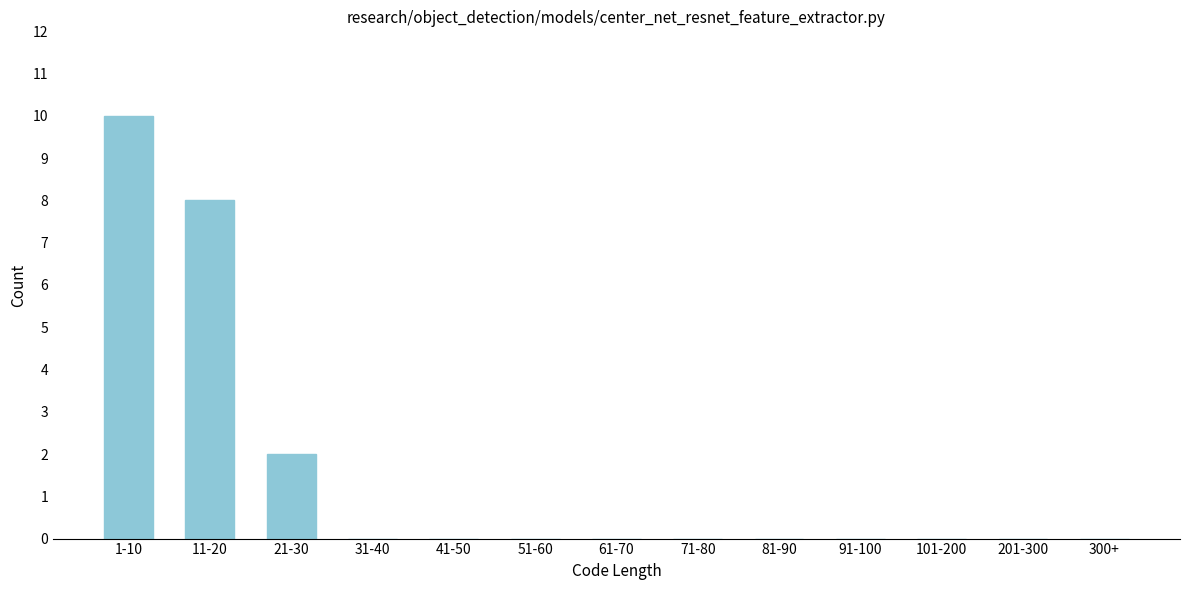

Reading right to left, transcribe all the data shown in this chart.

300+=0	201-300=0	101-200=0	91-100=0	81-90=0	71-80=0	61-70=0	51-60=0	41-50=0	31-40=0	21-30=2	11-20=8	1-10=10